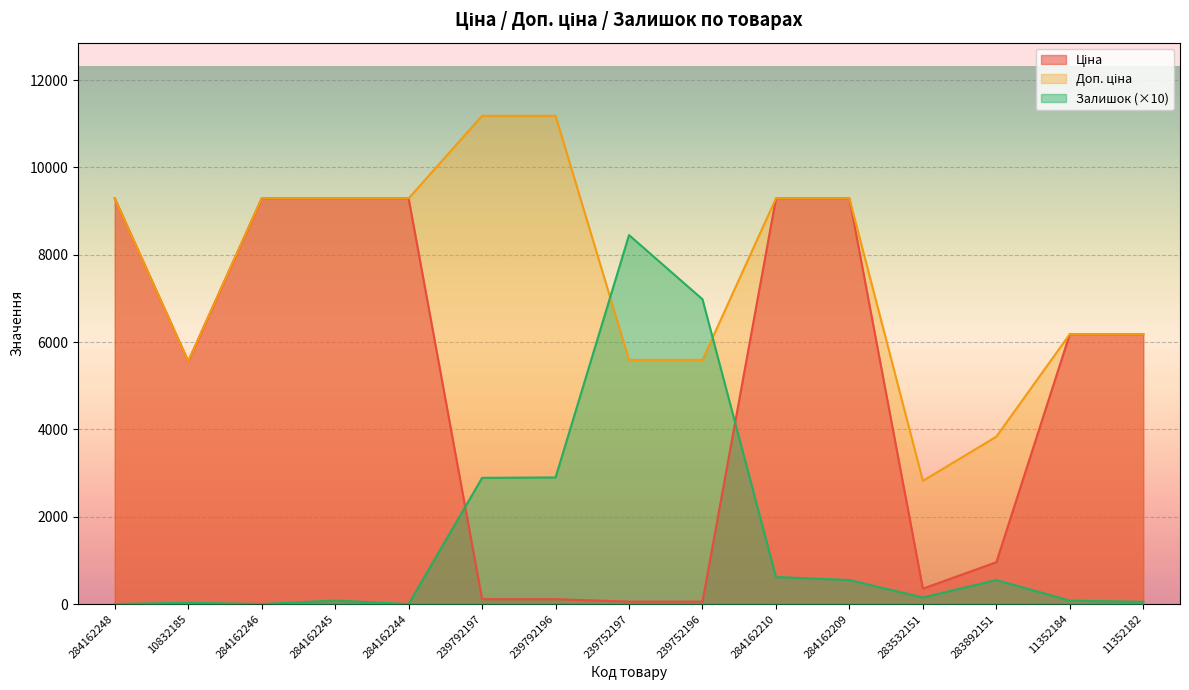

At which label does Доп. ціна first exceed 9290?

284162248